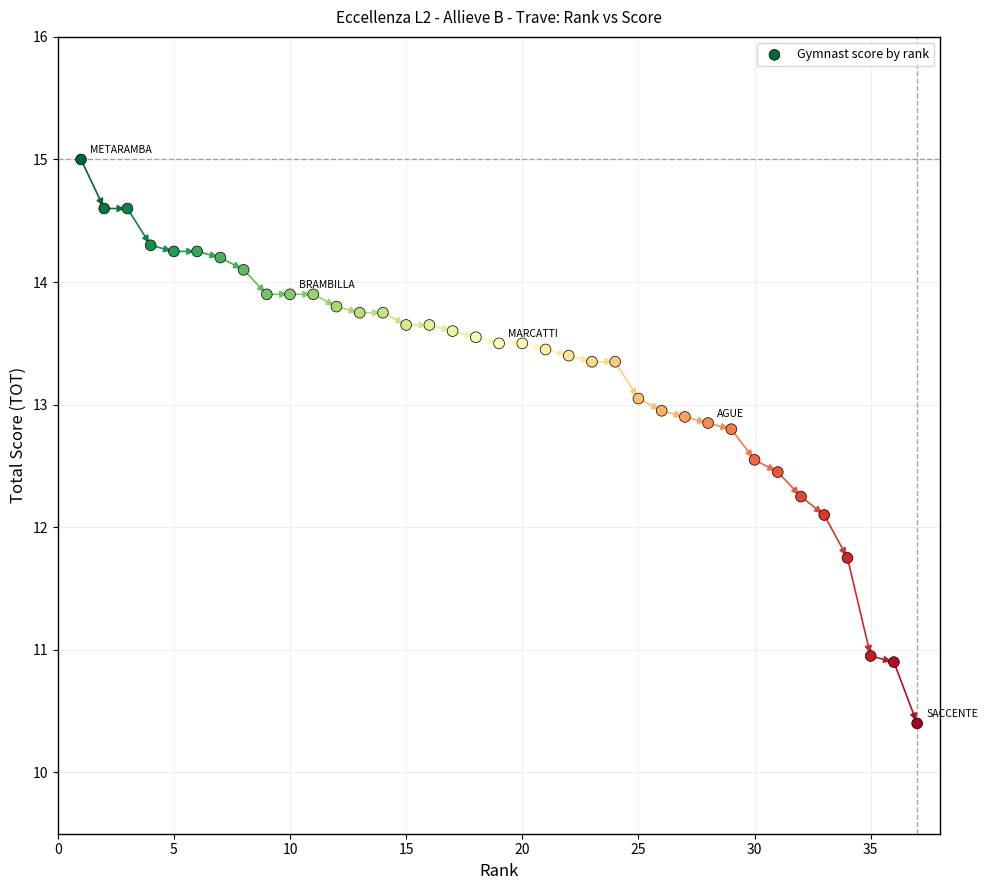

What Y value in the scatter plot is closest to 12?

12.1